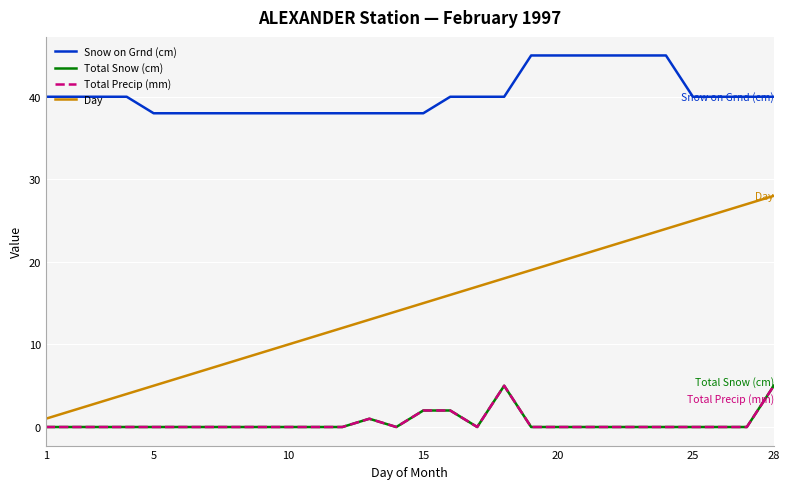

What is the sum of all Snow on Grnd (cm) values?

1128